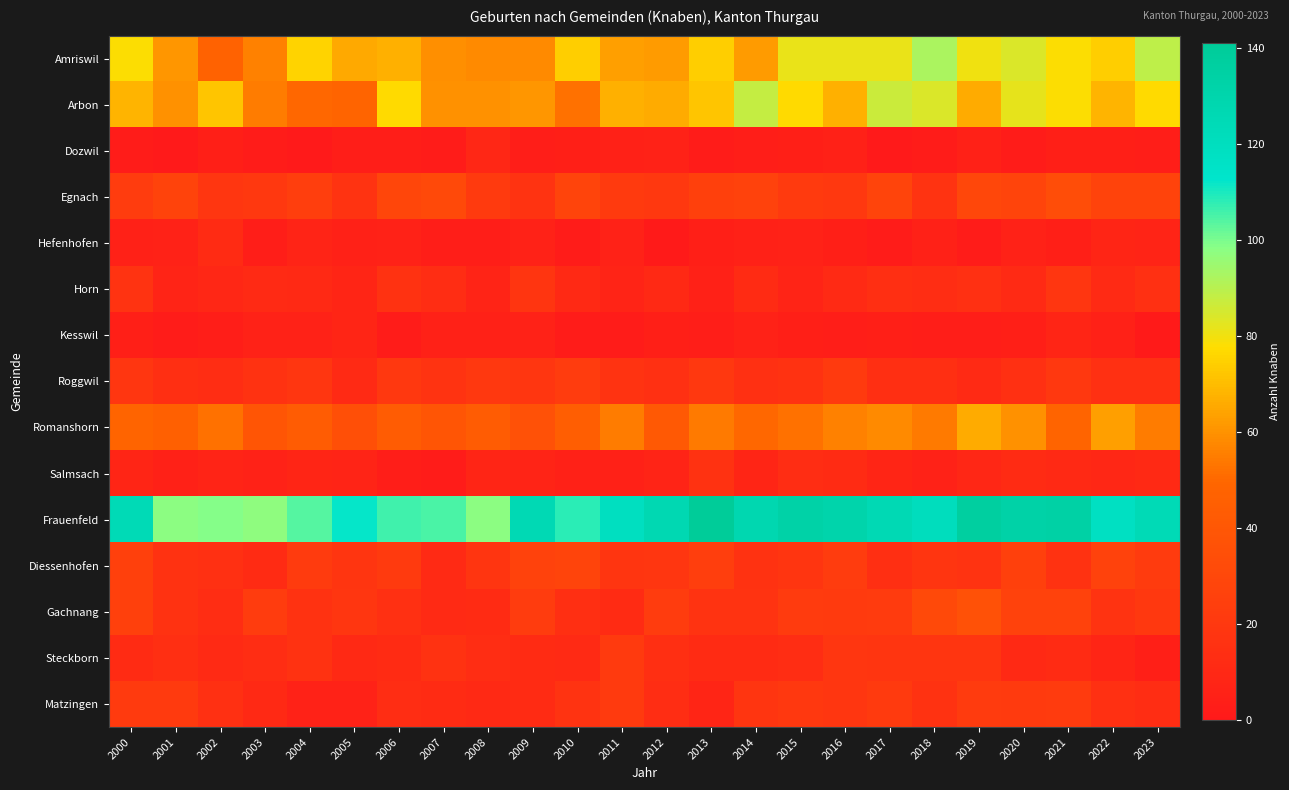

What is the total value across all series at 2003?

369